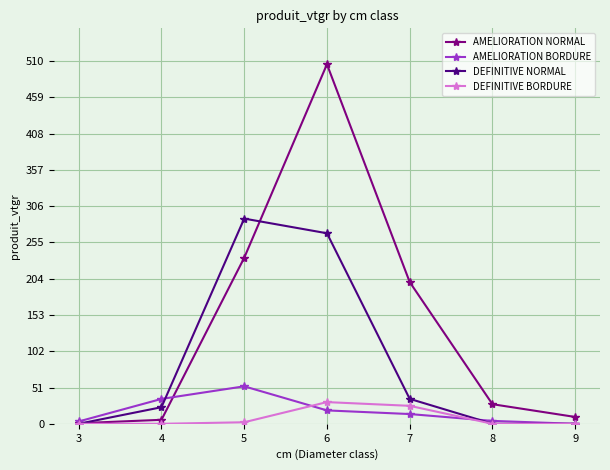

Read the AMELIORATION BORDURE value at 4.

35.0